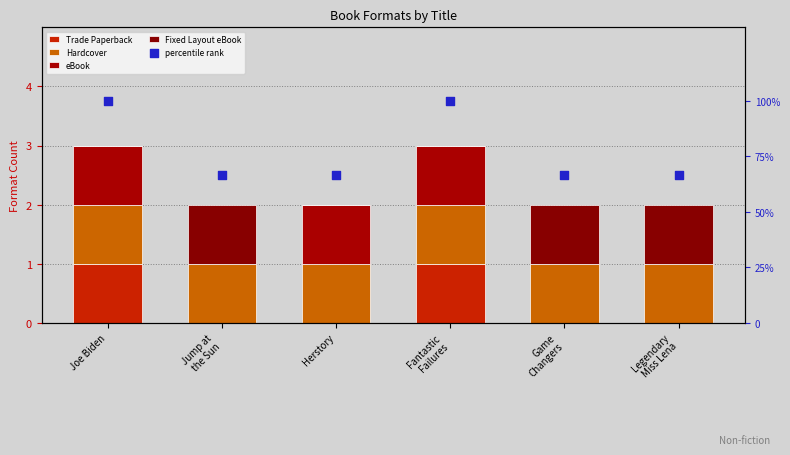

At which category is the sum across all series the highest?

Joe Biden